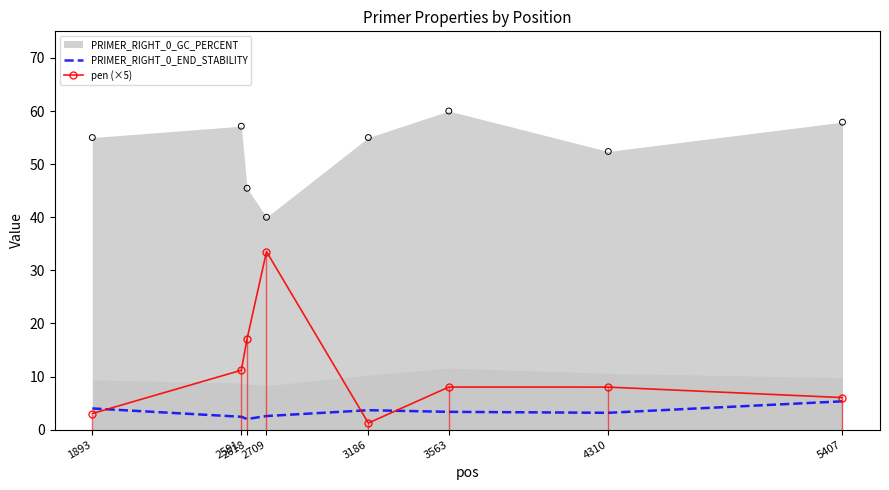

Is the value of PRIMER_RIGHT_0_END_STABILITY at 2618 greater than the value of pen (×5) at 2591?

No